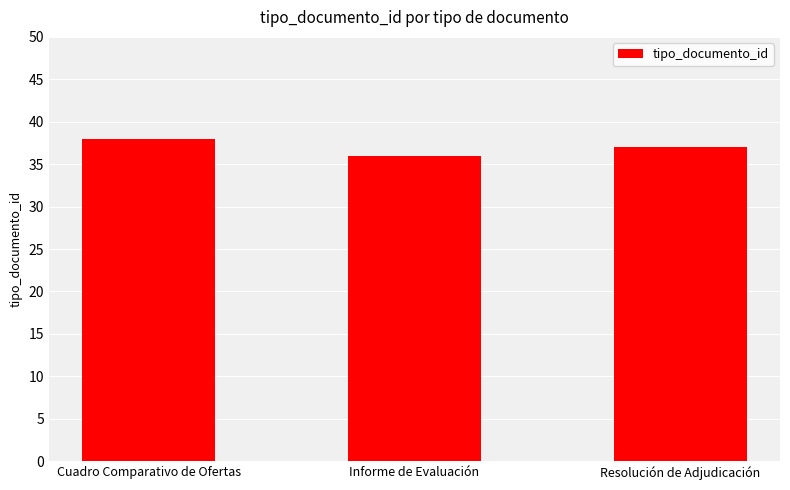

Reading left to right, extract all data points from this chart.

38	36	37